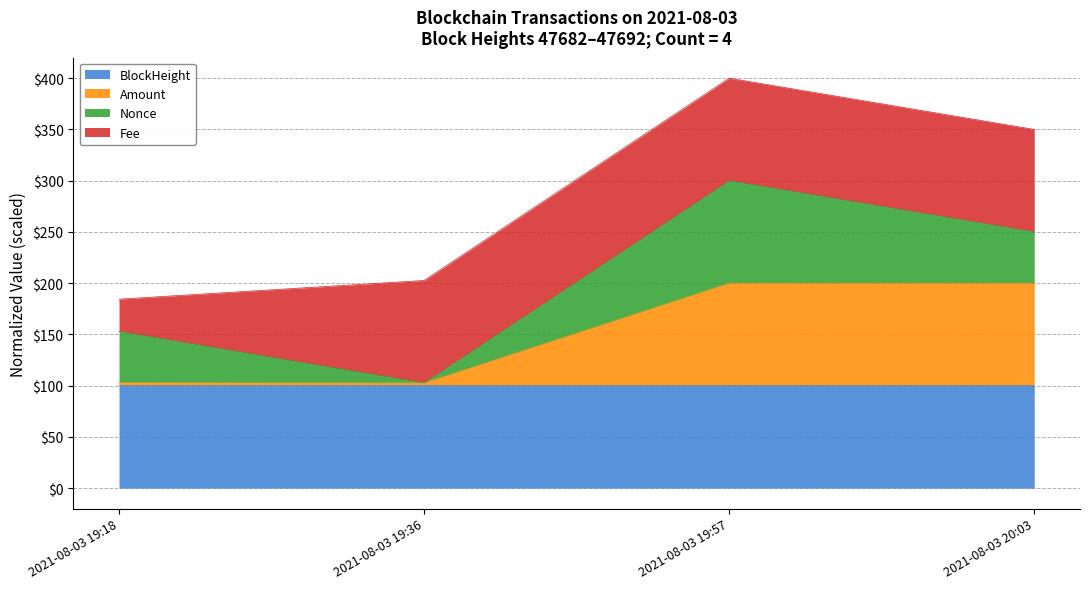

True or false: BlockHeight has a value of 130.6 at 2021-08-03 19:36.

False